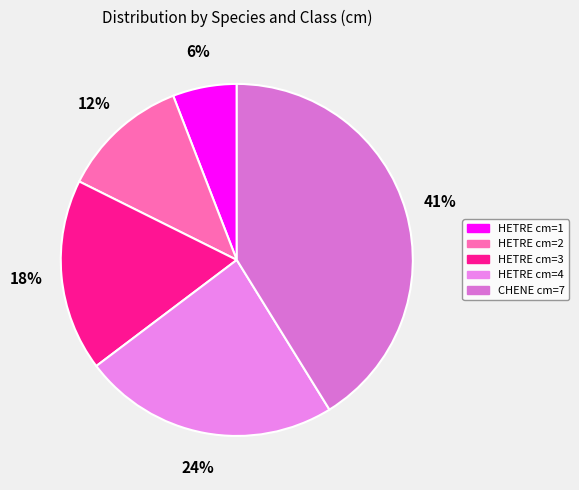

What percentage is the HETRE cm=2 slice, to the nearest percent?

12%